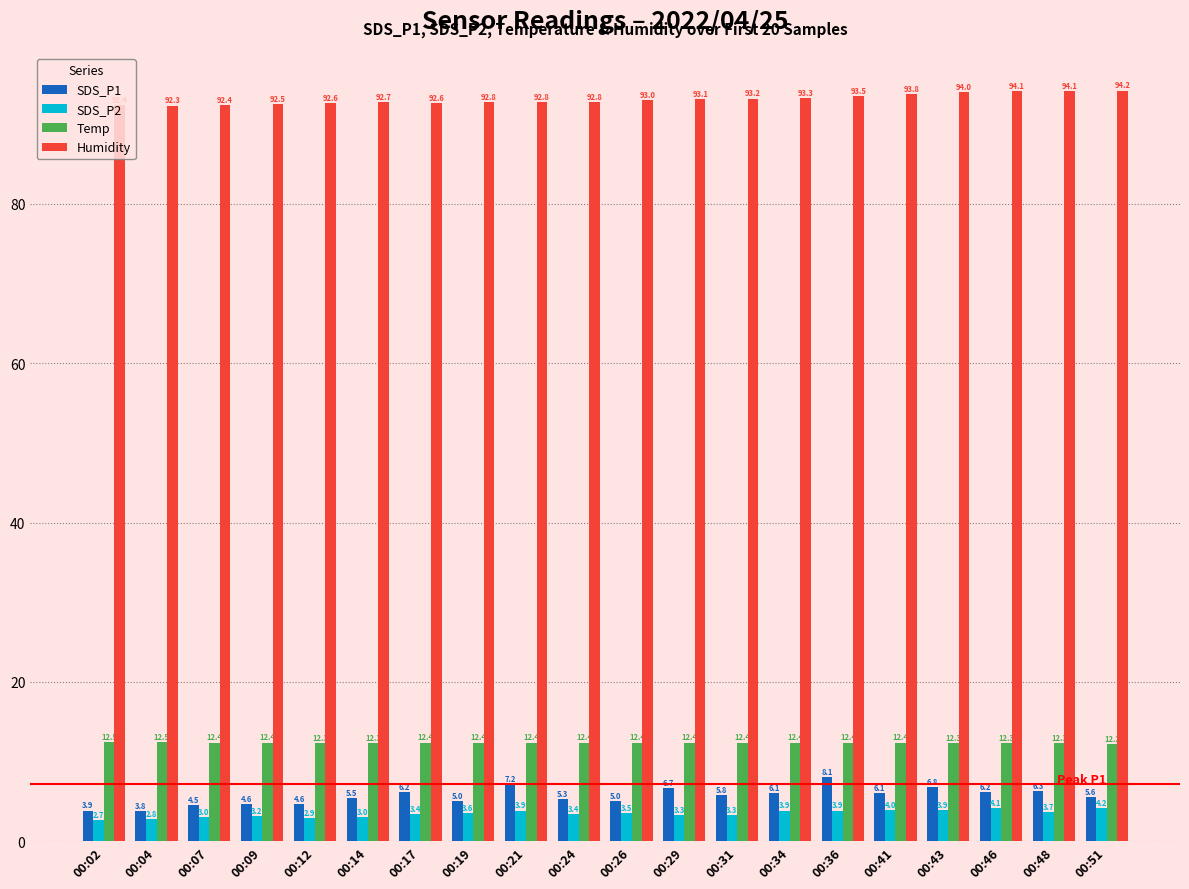

What are all the series names shown in the legend?

SDS_P1, SDS_P2, Temp, Humidity